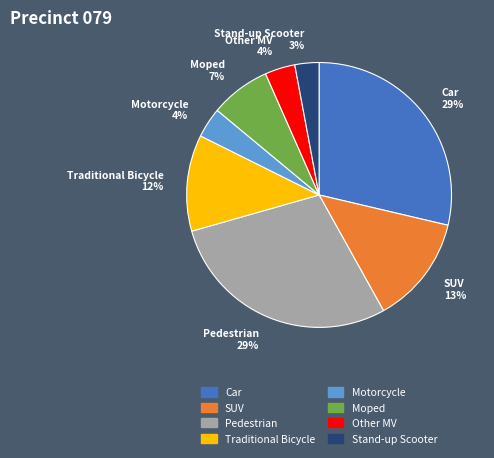

Which has a higher value, SUV or Pedestrian?

Pedestrian